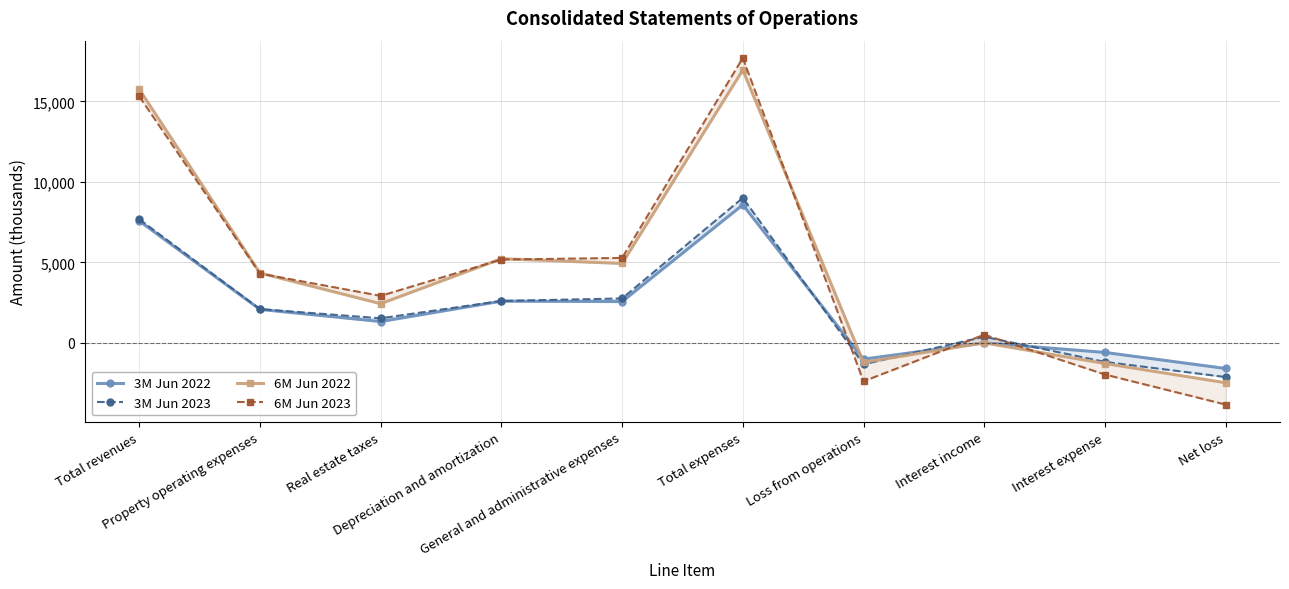

Reading right to left, extract all data points from this chart.

3M Jun 2022: Net loss=-1584	Interest expense=-588	Interest income=7	Loss from operations=-1003	Total expenses=8578	General and administrative expenses=2569	Depreciation and amortization=2595	Real estate taxes=1330	Property operating expenses=2084	Total revenues=7575
3M Jun 2023: Net loss=-2115	Interest expense=-1175	Interest income=385	Loss from operations=-1325	Total expenses=9007	General and administrative expenses=2764	Depreciation and amortization=2609	Real estate taxes=1532	Property operating expenses=2102	Total revenues=7682
6M Jun 2022: Net loss=-2472	Interest expense=-1277	Interest income=9	Loss from operations=-1204	Total expenses=16947	General and administrative expenses=4934	Depreciation and amortization=5233	Real estate taxes=2436	Property operating expenses=4344	Total revenues=15749
6M Jun 2023: Net loss=-3825	Interest expense=-1960	Interest income=515	Loss from operations=-2380	Total expenses=17692	General and administrative expenses=5281	Depreciation and amortization=5179	Real estate taxes=2925	Property operating expenses=4307	Total revenues=15312